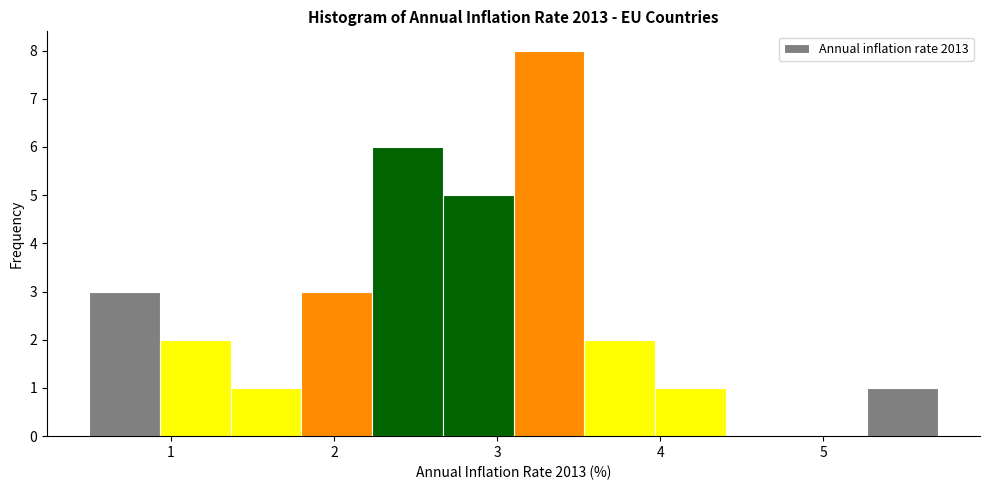

Reading left to right, list every bar in this chart as the range it spans on the x-axis followed by its height. Neither the bar edges nor the heights are printed on the chart, so give them approximately, as read against the axes.

0.5 to 0.9: 3
0.9 to 1.4: 2
1.4 to 1.8: 1
1.8 to 2.2: 3
2.2 to 2.7: 6
2.7 to 3.1: 5
3.1 to 3.5: 8
3.5 to 4.0: 2
4.0 to 4.4: 1
4.4 to 4.8: 0
4.8 to 5.3: 0
5.3 to 5.7: 1